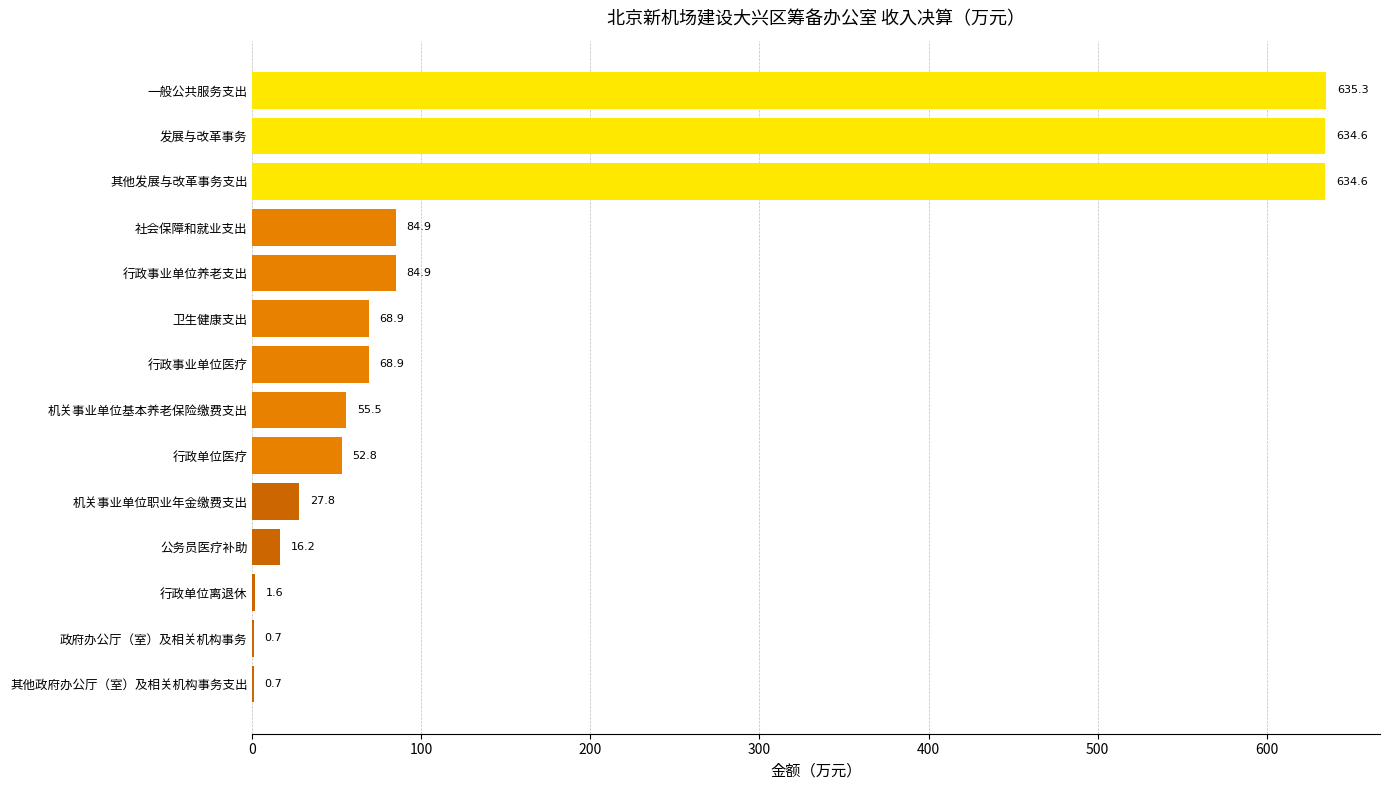

What is the approximate value at 发展与改革事务?

634.6